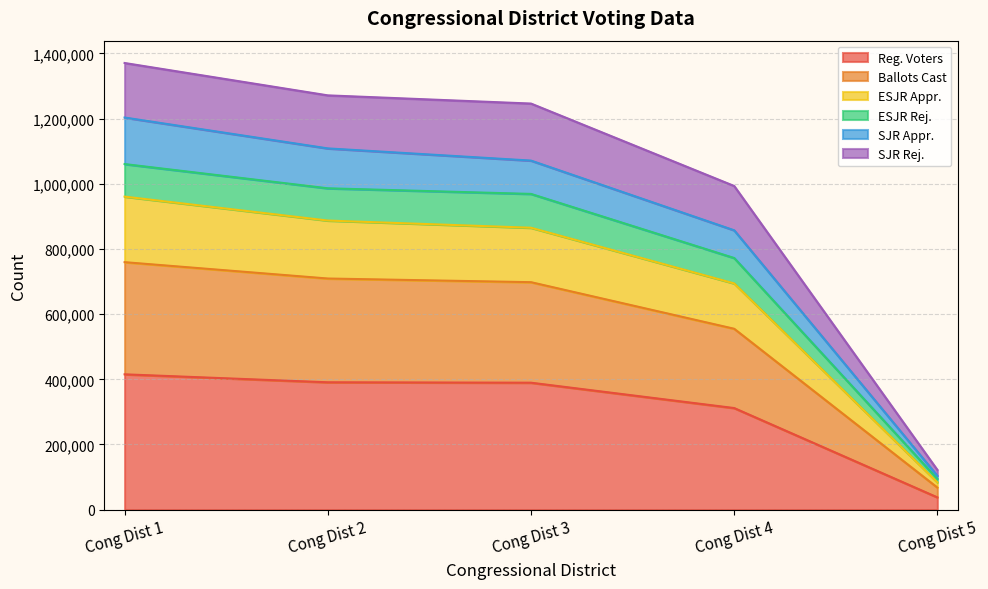

What is the value of the ESJR Rej. point at the 5th from the left?

67655